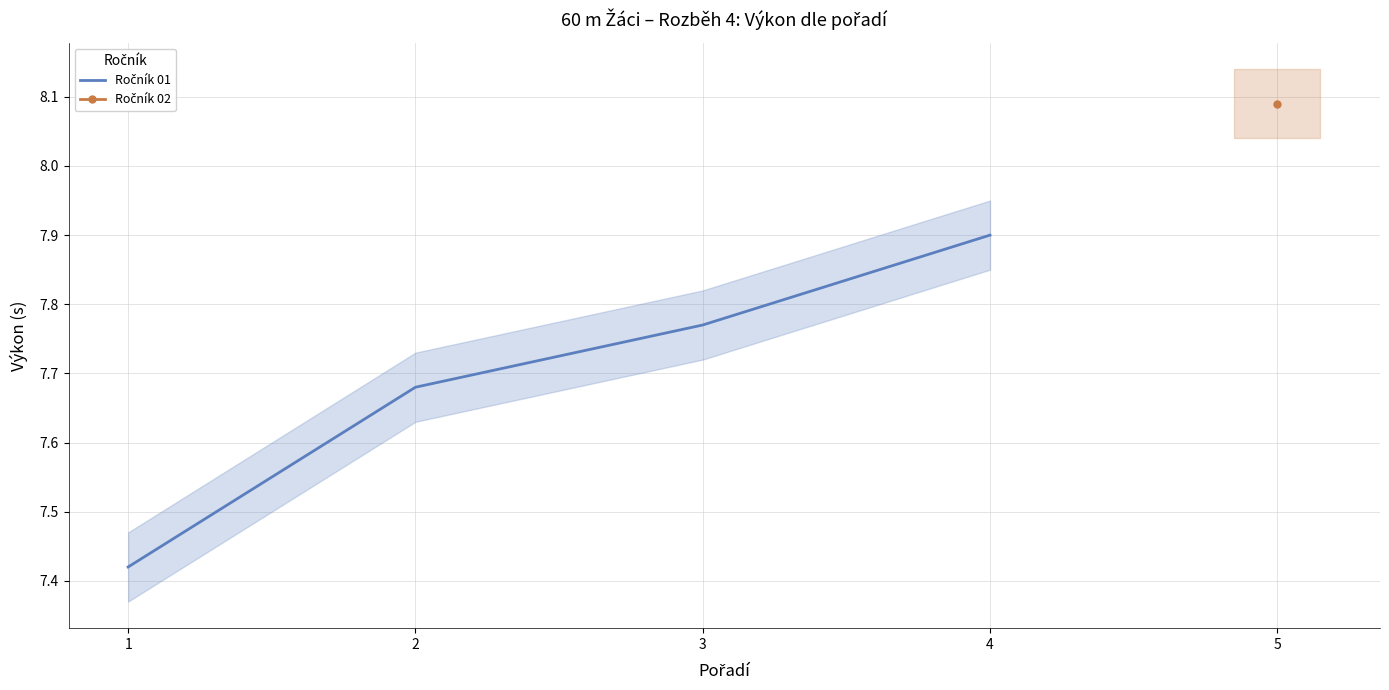

What is the average value?

7.7